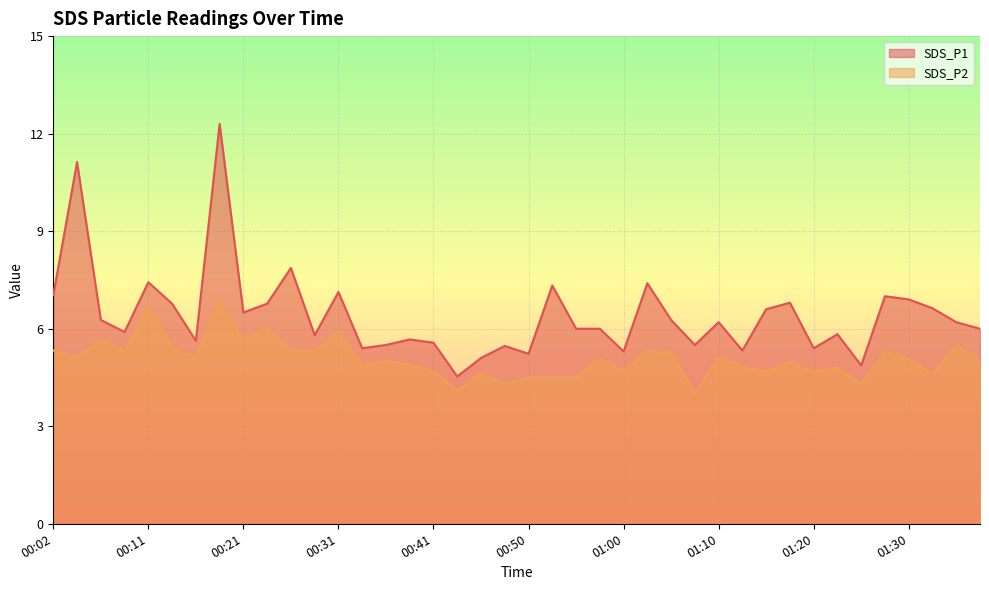

How many lines are shown in the chart?

2